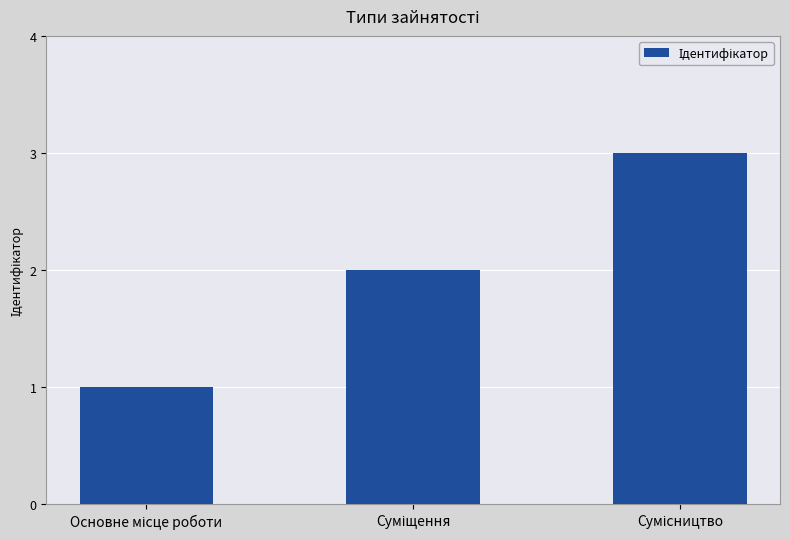

What is the sum of all values?

6